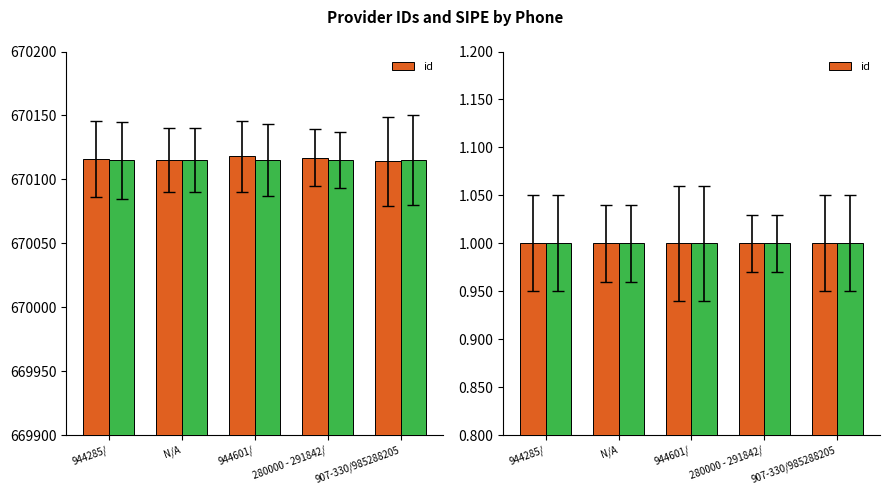

What is the difference between the values at 280000 - 291842/ and 944601/?

1